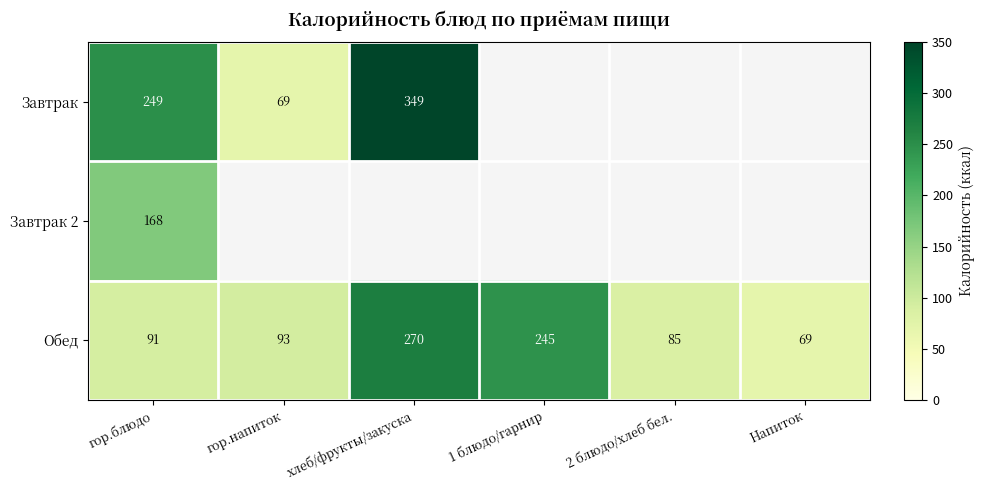

The value of Завтрак at гор.напиток is 97. True or false?

False